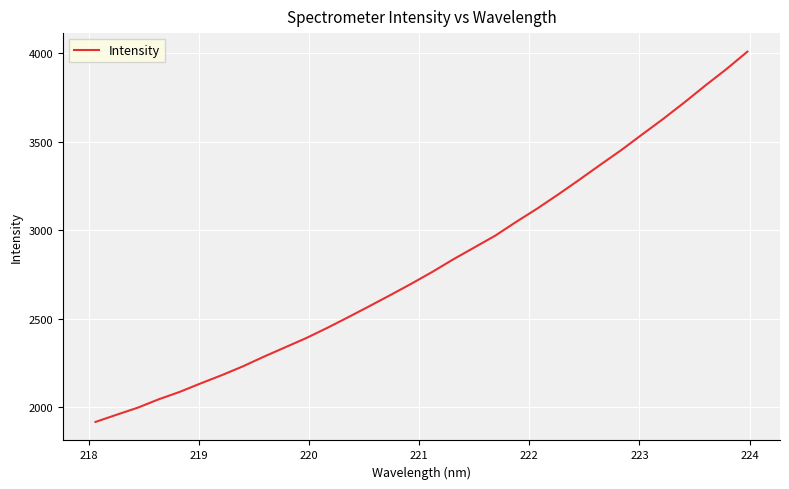

Count the number of values greater than 2764.

16